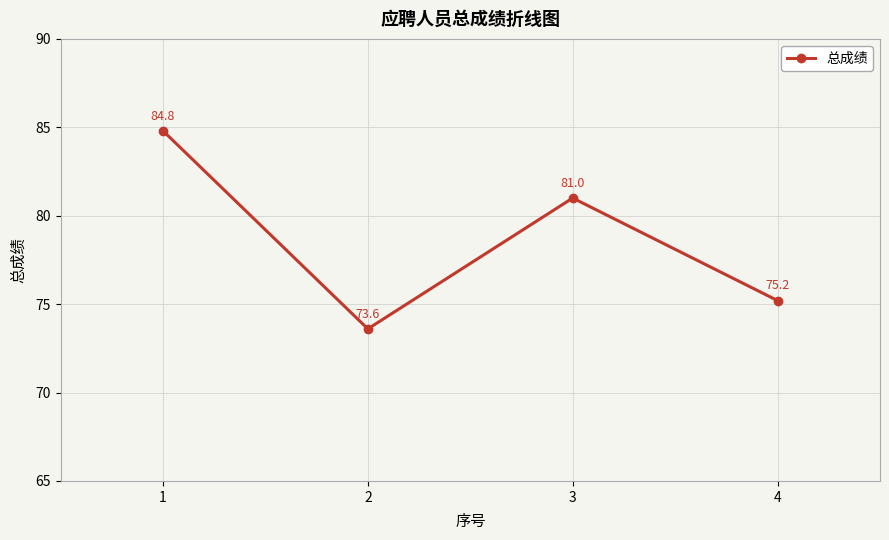

What is the sum of all values?

314.6